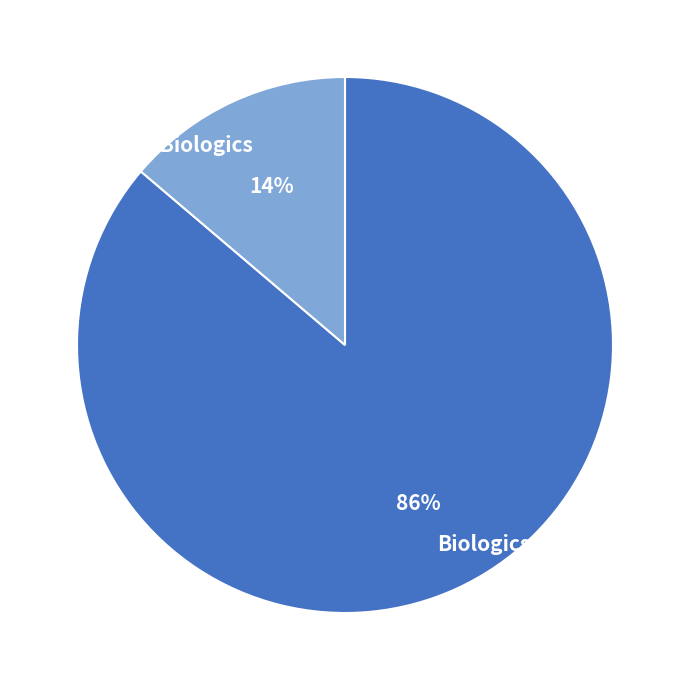

Count the number of slices in the pie.

2